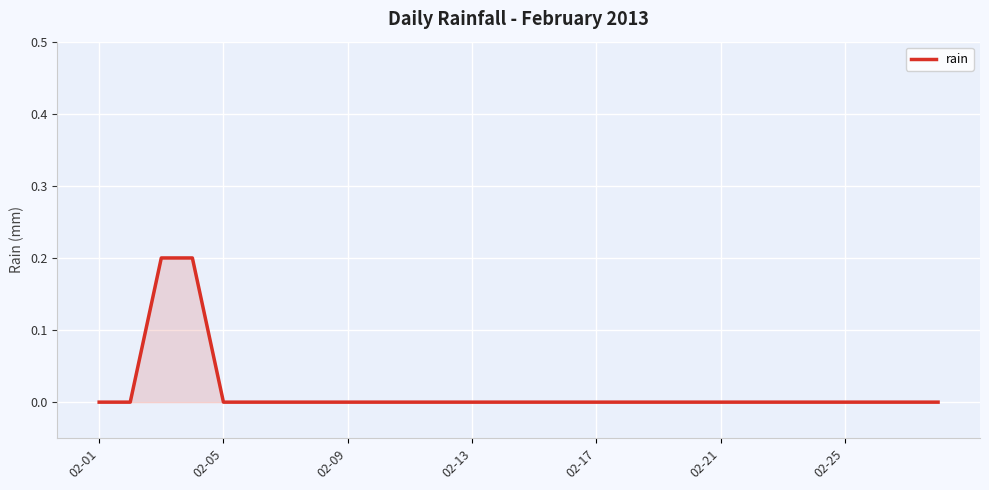

Does the chart have visible grid lines?

Yes